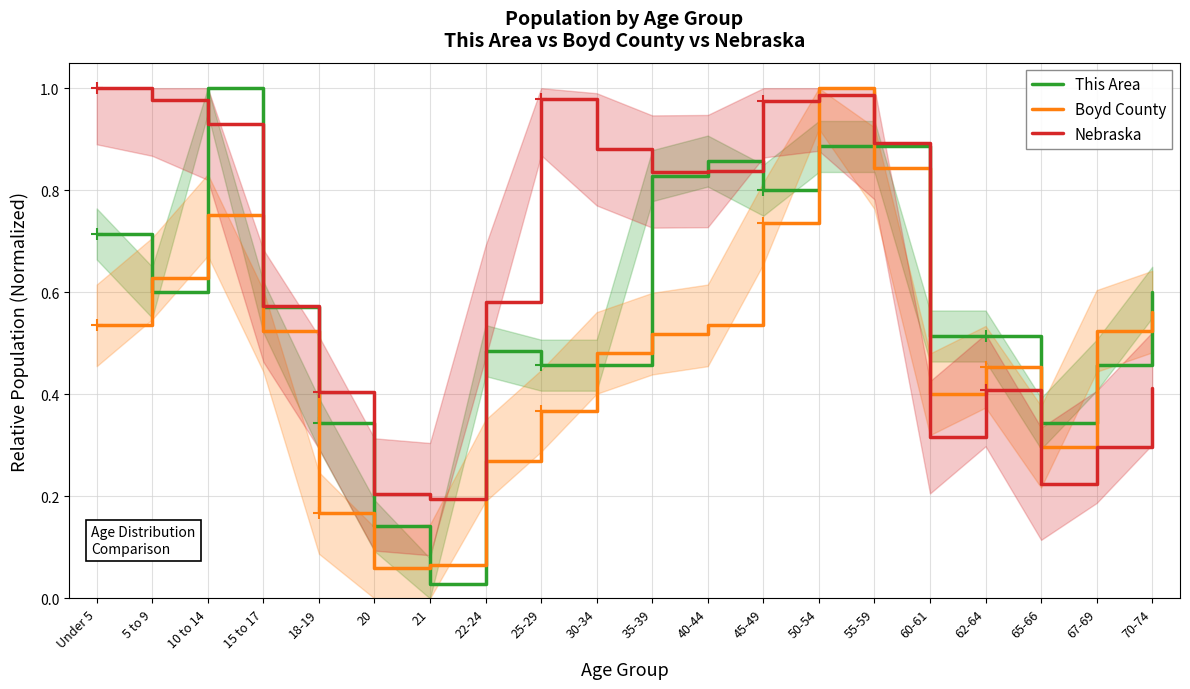

Is it true that Boyd County equals 0.1 at 20?

False